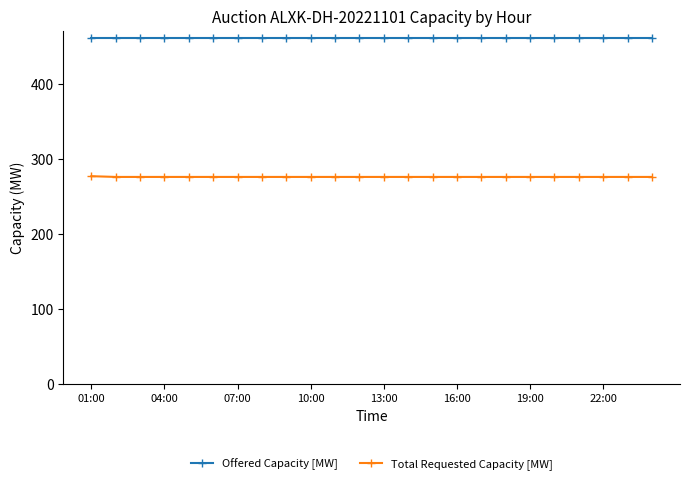

True or false: Offered Capacity [MW] and Total Requested Capacity [MW] intersect in this chart.

False